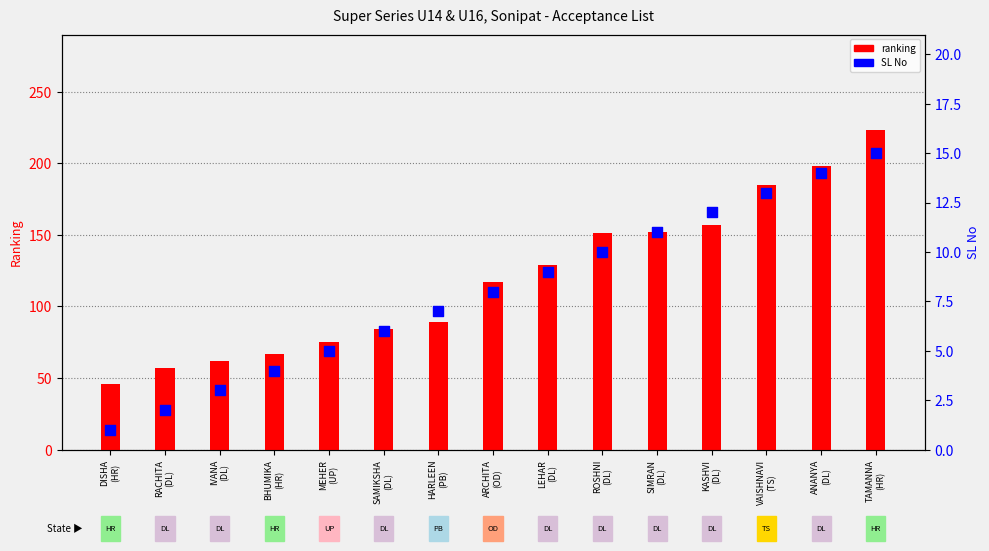

At which category is the sum across all series the highest?

TAMANNA
(HR)